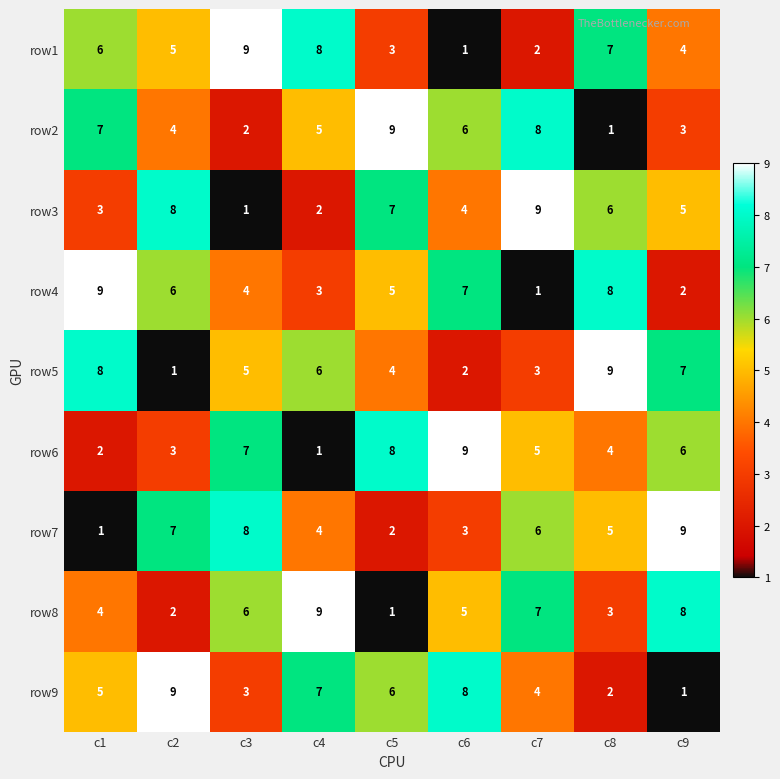

True or false: row8 has a value of 8 at c9.

True